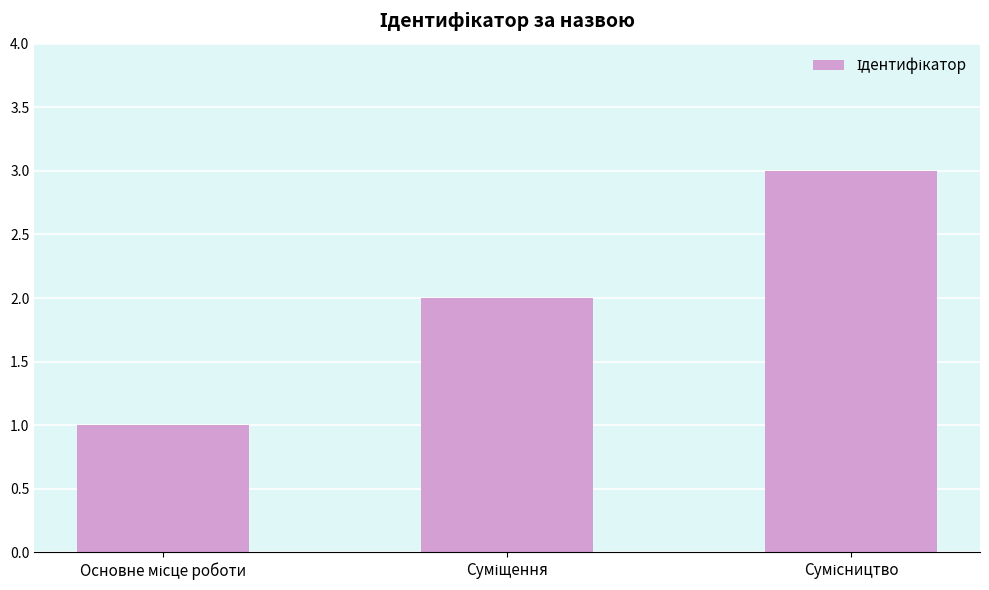

What is the greatest value displayed?

3